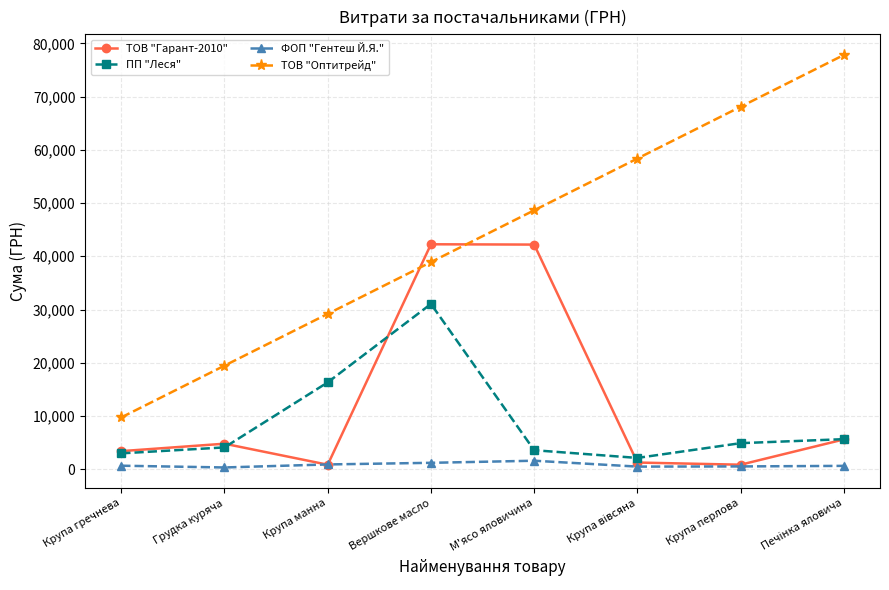

Where does the ПП "Леся" series first go above 4896?

Крупа манна